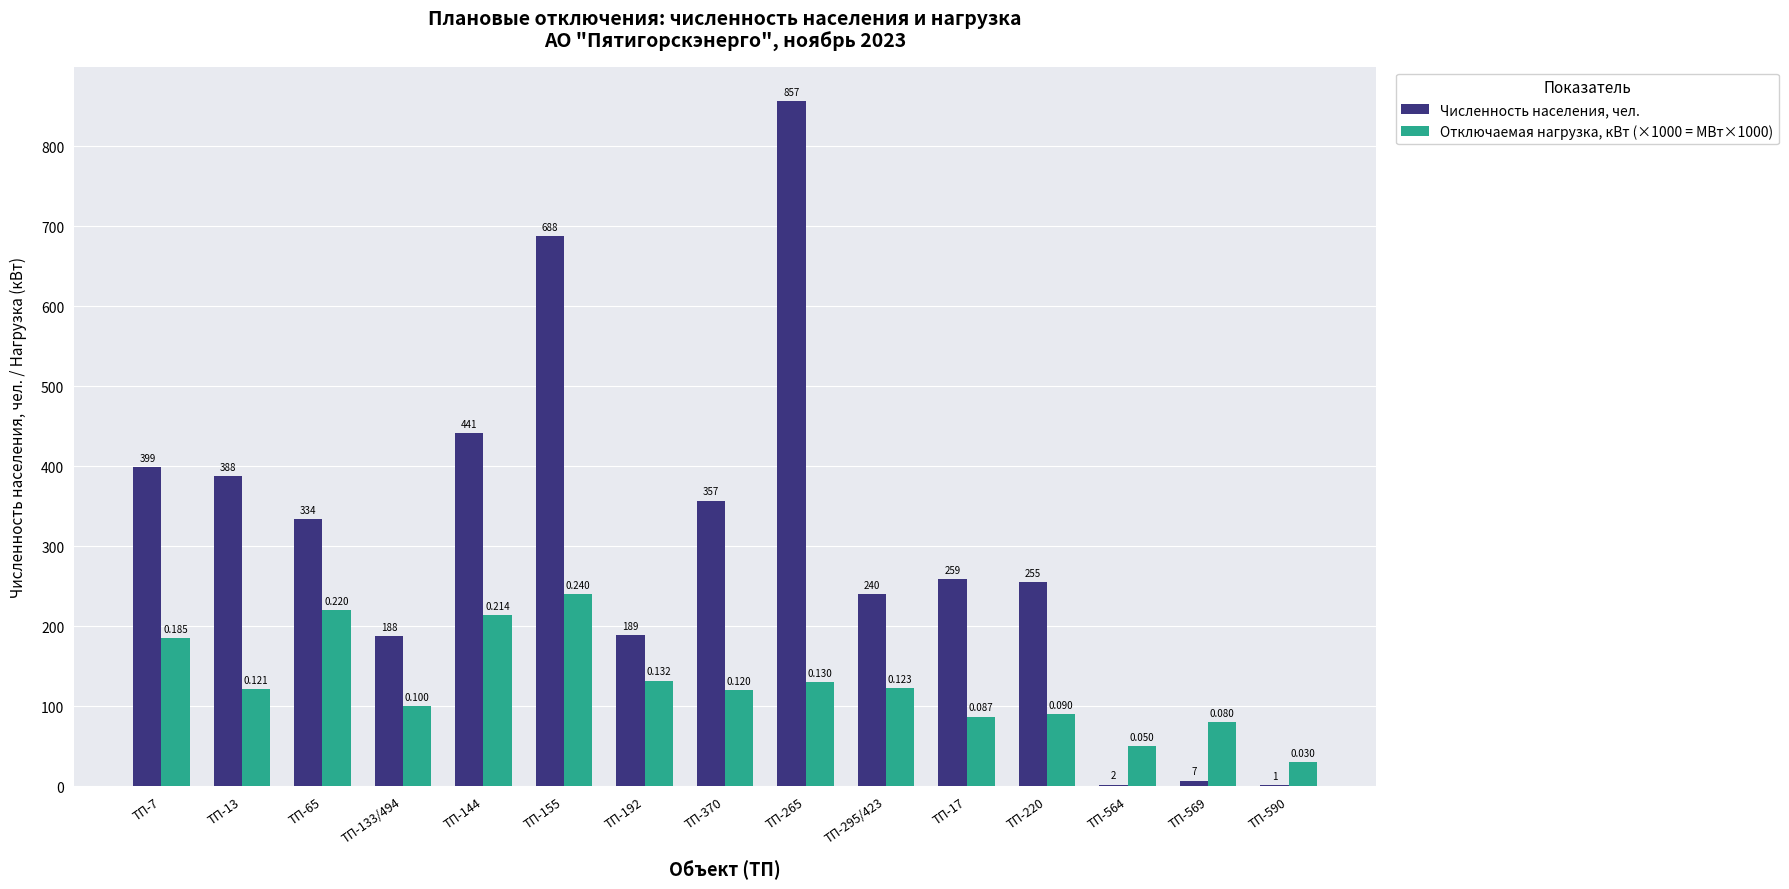

Is the value of Отключаемая нагрузка, кВт (×1000 = МВт×1000) at ТП-17 greater than the value of Численность населения, чел. at ТП-65?

No